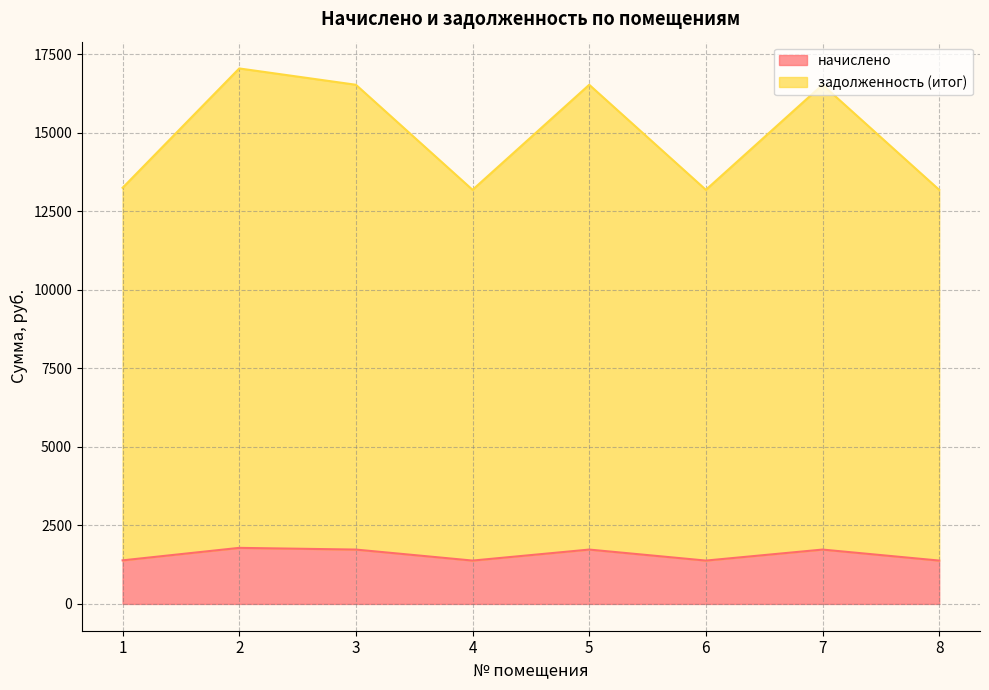

True or false: начислено and задолженность (итог) intersect in this chart.

False